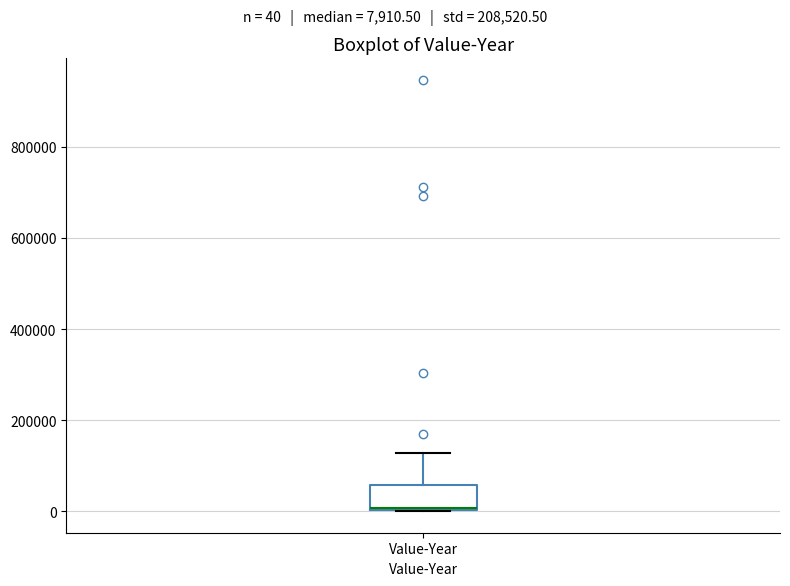

Read this box plot against the y-axis: the position of the median line, the range covered by the box, and the ends of both whiskers. The values are not printed on the chart, so give them approximately, as read against the axis.

median 0 (just above the box's lower edge), box 0 to 60000, whiskers 0 to 120000